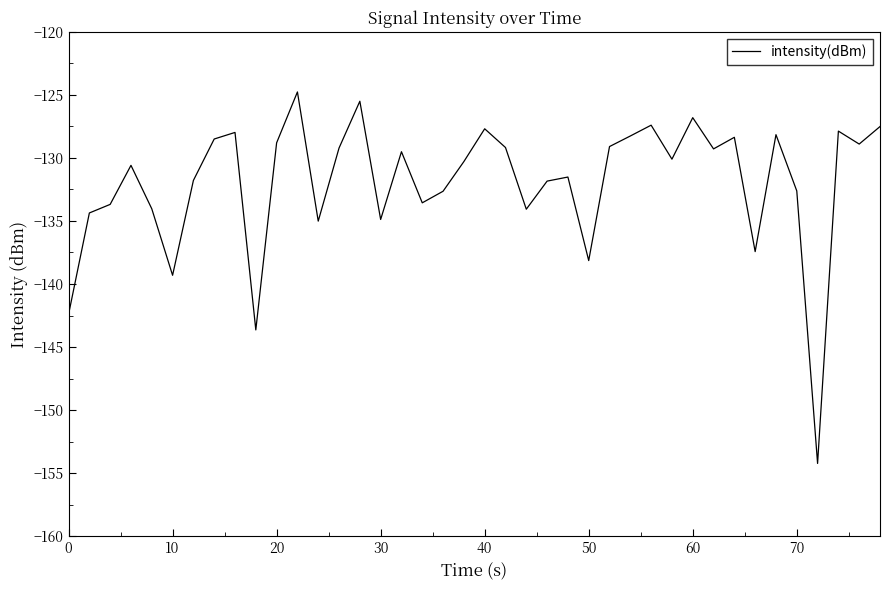

What is the smallest value displayed?

-154.2